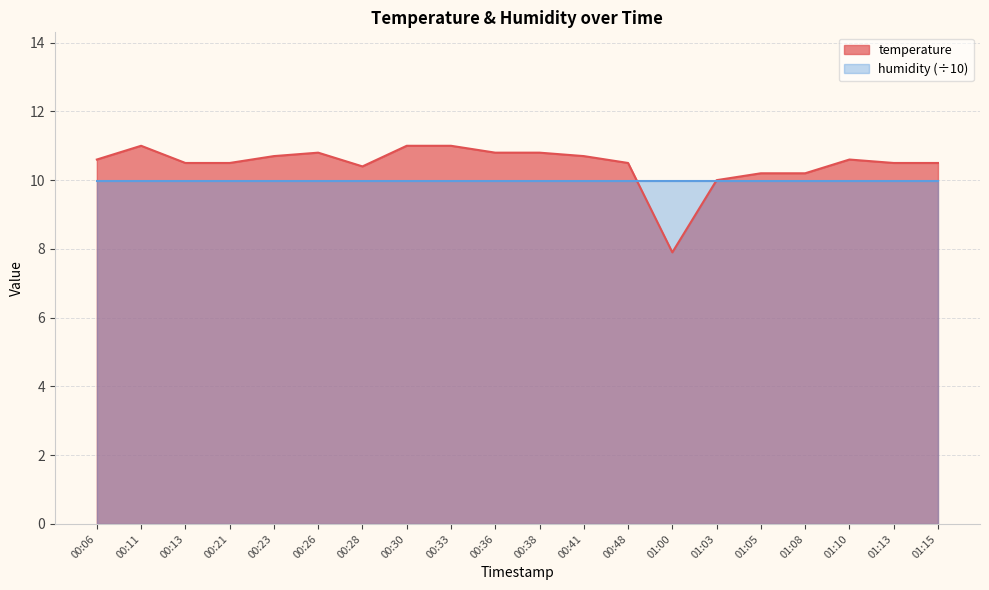

What position from the right is 01:15?

1